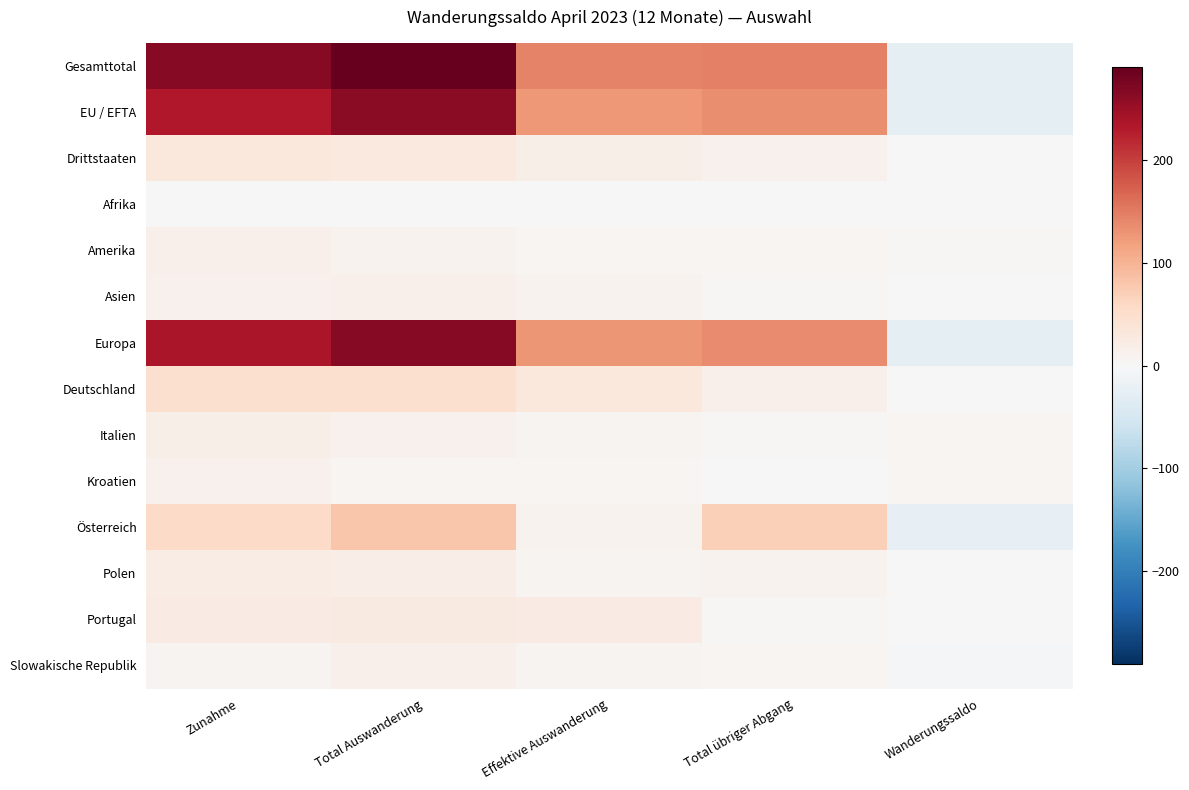

Reading left to right, extract all data points from this chart.

Gesamttotal: Zunahme=264	Total Auswanderung=291	Effektive Auswanderung=144	Total übriger Abgang=147	Wanderungssaldo=-27
EU / EFTA: Zunahme=234	Total Auswanderung=262	Effektive Auswanderung=127	Total übriger Abgang=135	Wanderungssaldo=-28
Drittstaaten: Zunahme=30	Total Auswanderung=29	Effektive Auswanderung=17	Total übriger Abgang=12	Wanderungssaldo=1
Afrika: Zunahme=1	Total Auswanderung=0	Effektive Auswanderung=0	Total übriger Abgang=0	Wanderungssaldo=1
Amerika: Zunahme=14	Total Auswanderung=11	Effektive Auswanderung=5	Total übriger Abgang=6	Wanderungssaldo=3
Asien: Zunahme=12	Total Auswanderung=14	Effektive Auswanderung=11	Total übriger Abgang=3	Wanderungssaldo=-2
Europa: Zunahme=237	Total Auswanderung=265	Effektive Auswanderung=128	Total übriger Abgang=137	Wanderungssaldo=-28
Deutschland: Zunahme=46	Total Auswanderung=46	Effektive Auswanderung=31	Total übriger Abgang=15	Wanderungssaldo=0
Italien: Zunahme=18	Total Auswanderung=12	Effektive Auswanderung=9	Total übriger Abgang=3	Wanderungssaldo=6
Kroatien: Zunahme=12	Total Auswanderung=6	Effektive Auswanderung=5	Total übriger Abgang=1	Wanderungssaldo=6
Österreich: Zunahme=55	Total Auswanderung=80	Effektive Auswanderung=10	Total übriger Abgang=70	Wanderungssaldo=-25
Polen: Zunahme=21	Total Auswanderung=20	Effektive Auswanderung=9	Total übriger Abgang=11	Wanderungssaldo=1
Portugal: Zunahme=24	Total Auswanderung=26	Effektive Auswanderung=23	Total übriger Abgang=3	Wanderungssaldo=-2
Slowakische Republik: Zunahme=9	Total Auswanderung=15	Effektive Auswanderung=9	Total übriger Abgang=6	Wanderungssaldo=-6